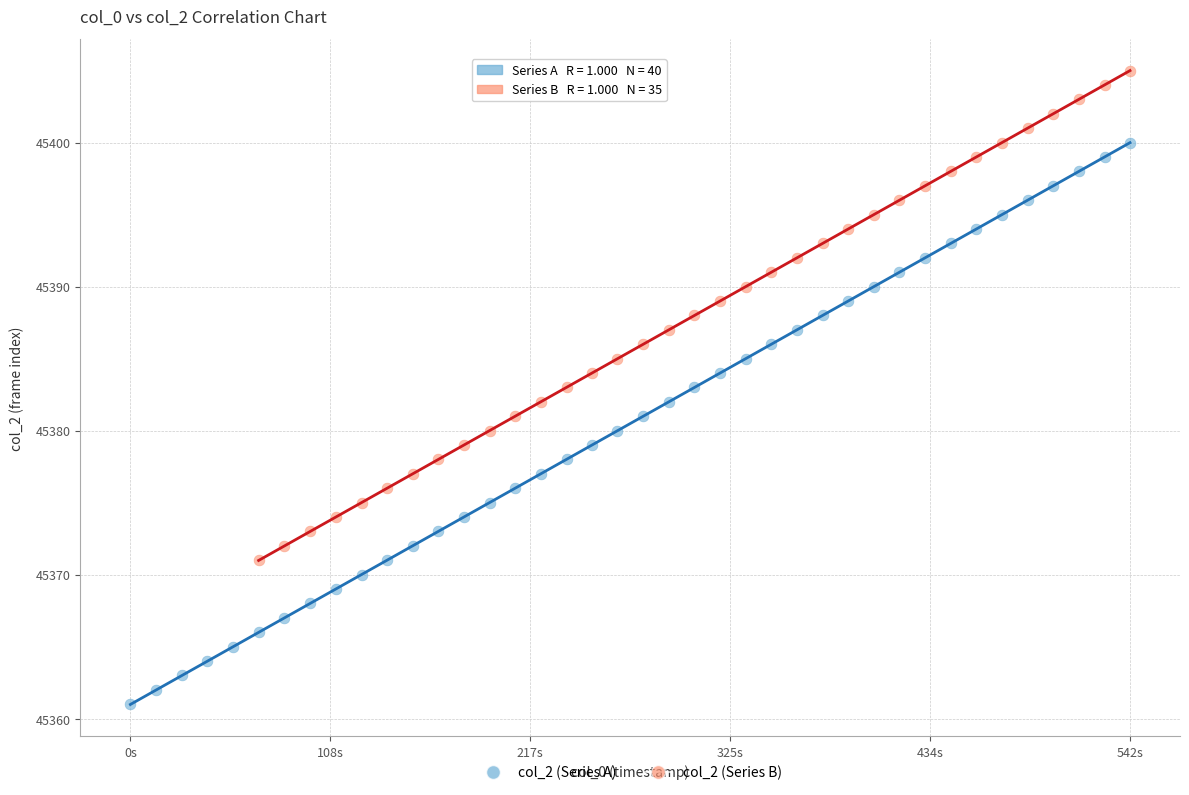

Which series reaches the minimum Y coordinate?

col_2 (Series A)